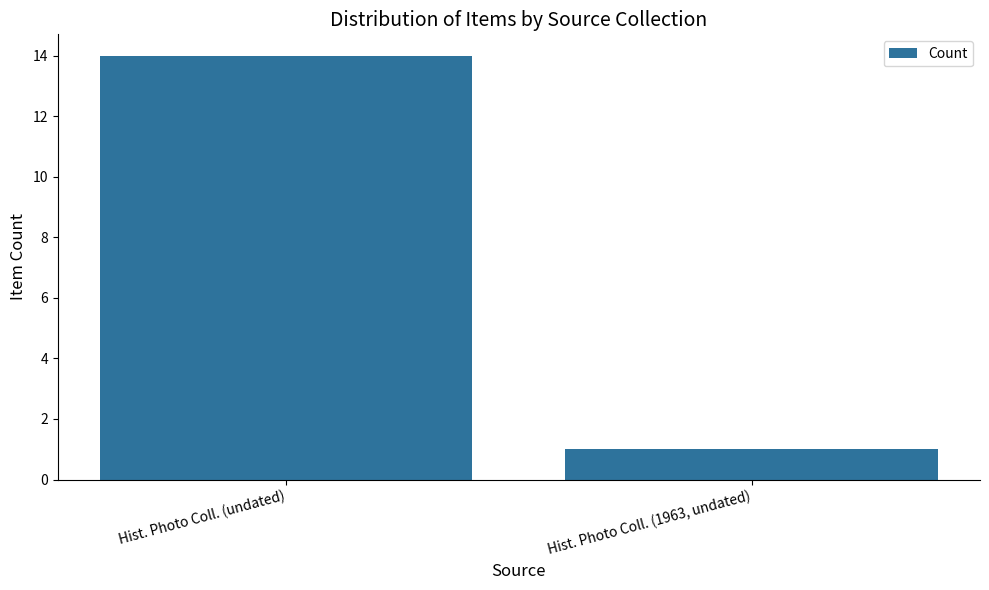

What is the sum of all values?

15